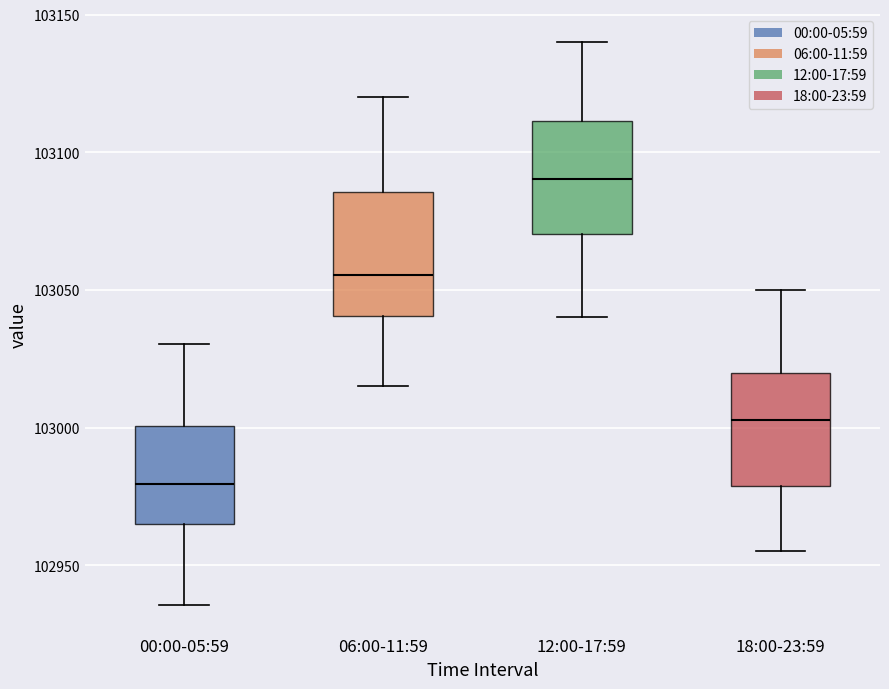

Which box's median line is the highest?

12:00-17:59